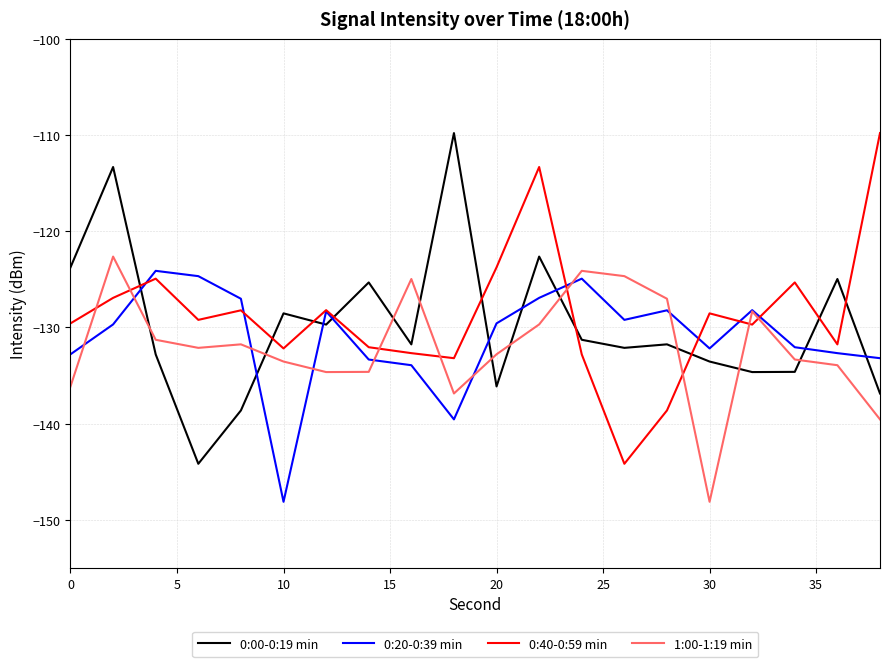

What are all the series names shown in the legend?

0:00-0:19 min, 0:20-0:39 min, 0:40-0:59 min, 1:00-1:19 min